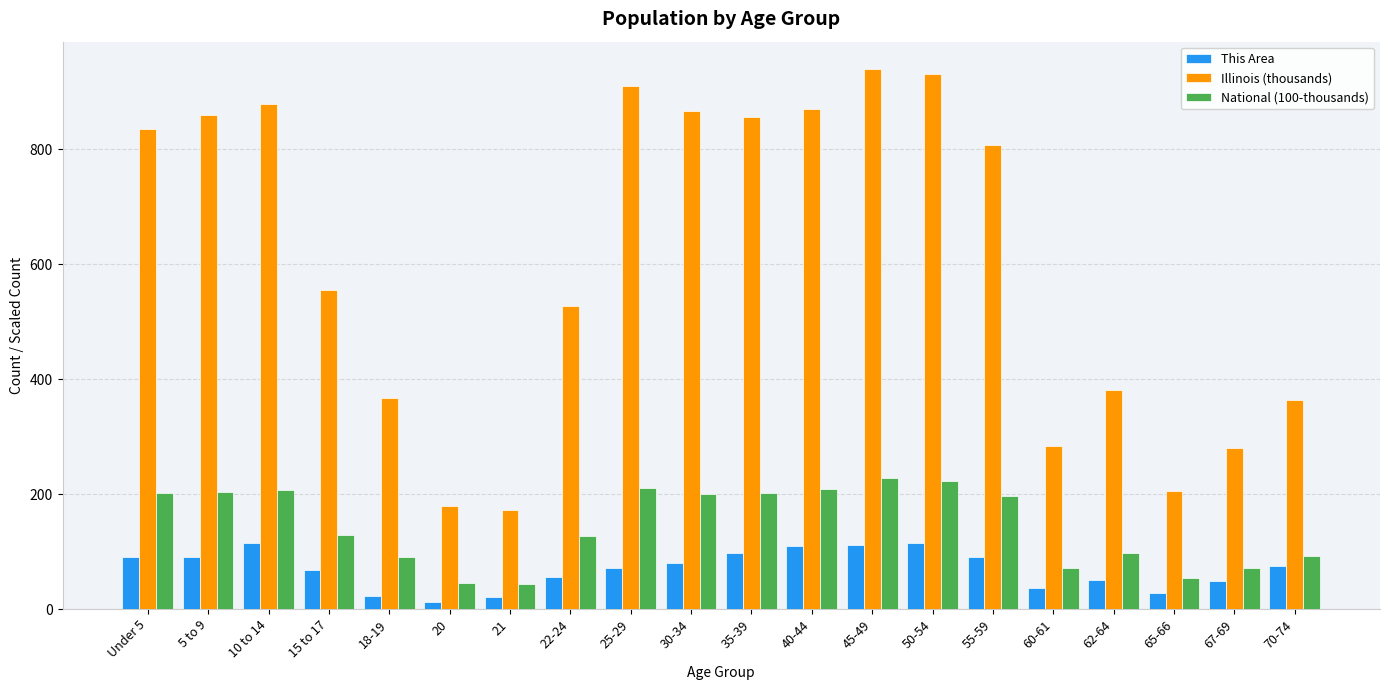

Which series has the widest spread of values?

Illinois (thousands)